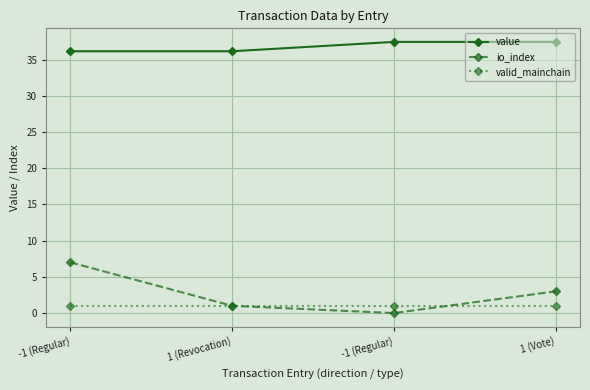

How many data points does each series have?

4